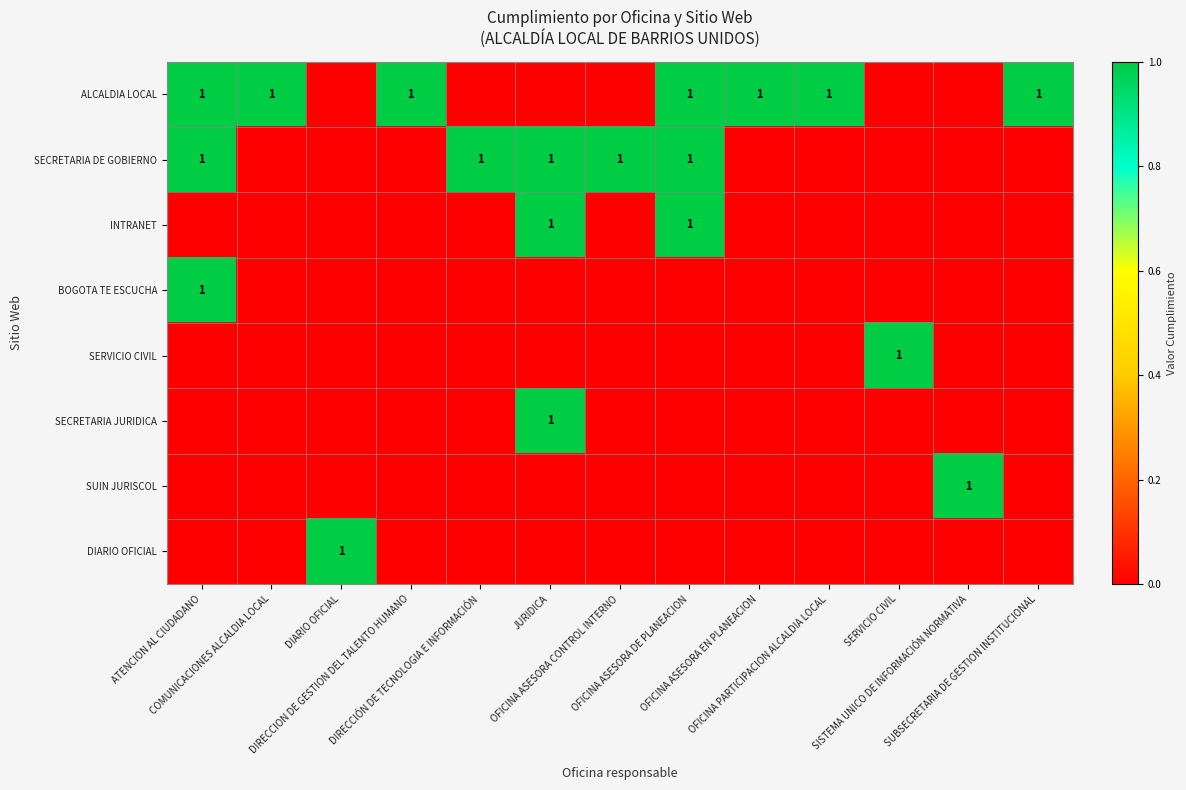

At which category is the sum across all series the highest?

ATENCION AL CIUDADANO